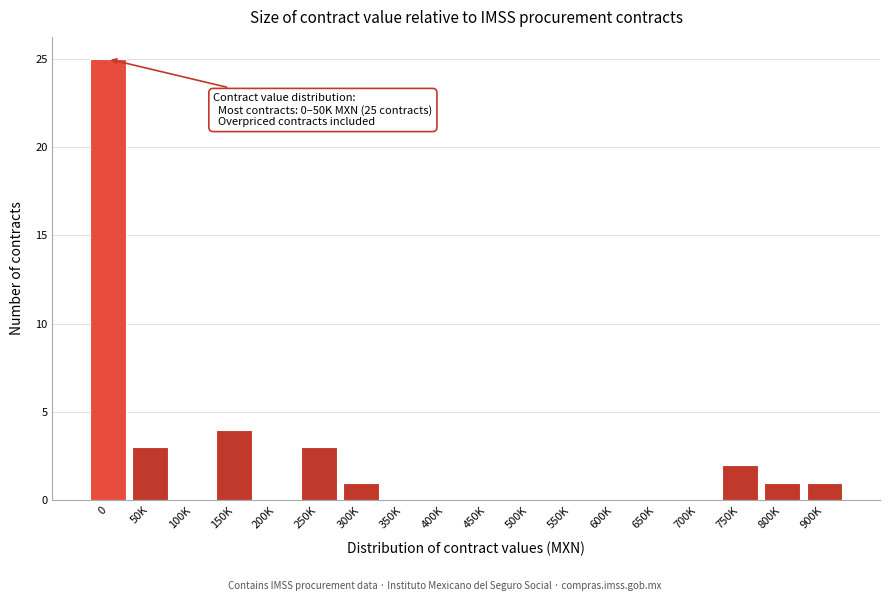

Reading left to right, what are all the values shown in this chart?

0=25	50K=3	100K=0	150K=4	200K=0	250K=3	300K=1	350K=0	400K=0	450K=0	500K=0	550K=0	600K=0	650K=0	700K=0	750K=2	800K=1	900K=1